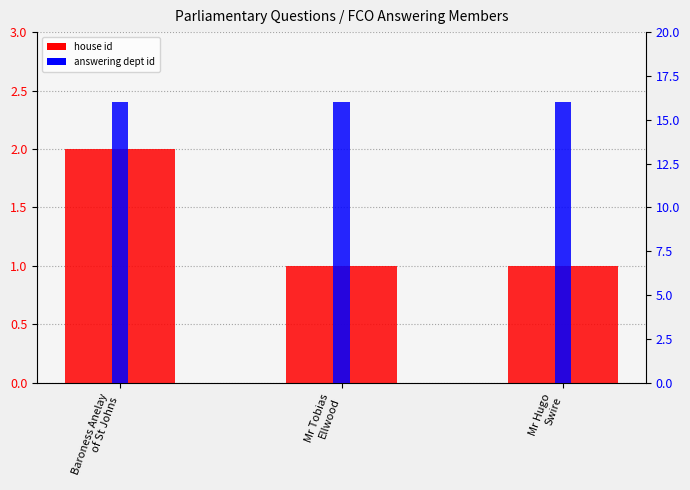

What is the average value of the answering dept id series?

16